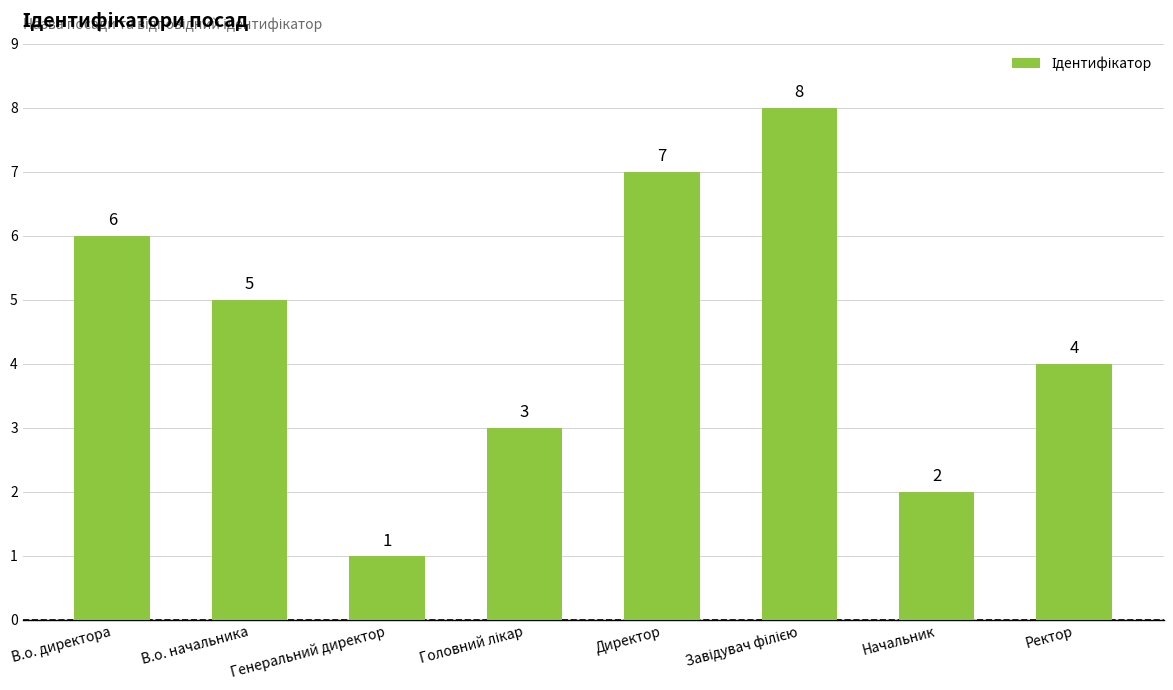

What is the value of the 2nd bar from the left?

5